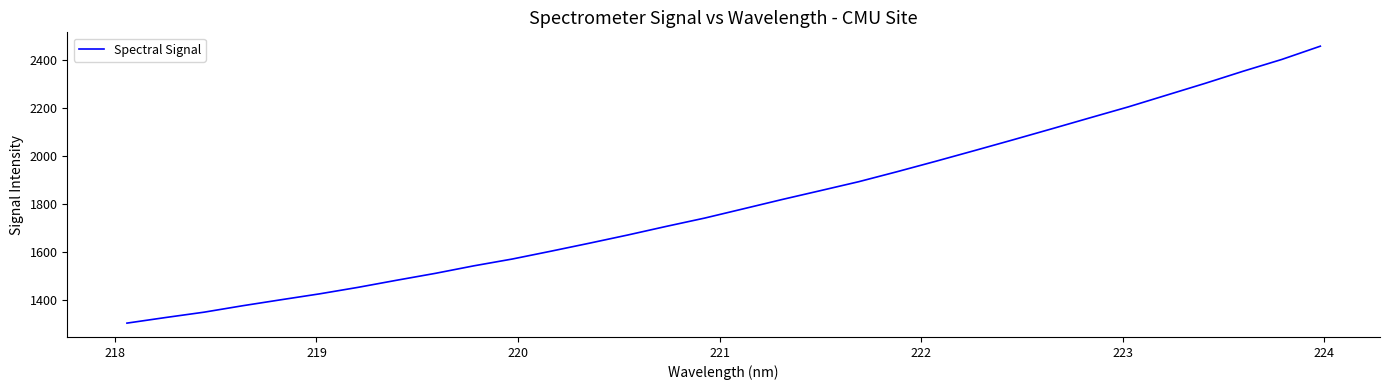

Does the chart have visible grid lines?

No